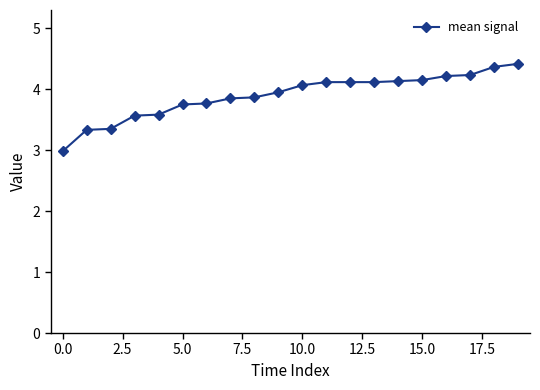

How many data points are above 4?

10